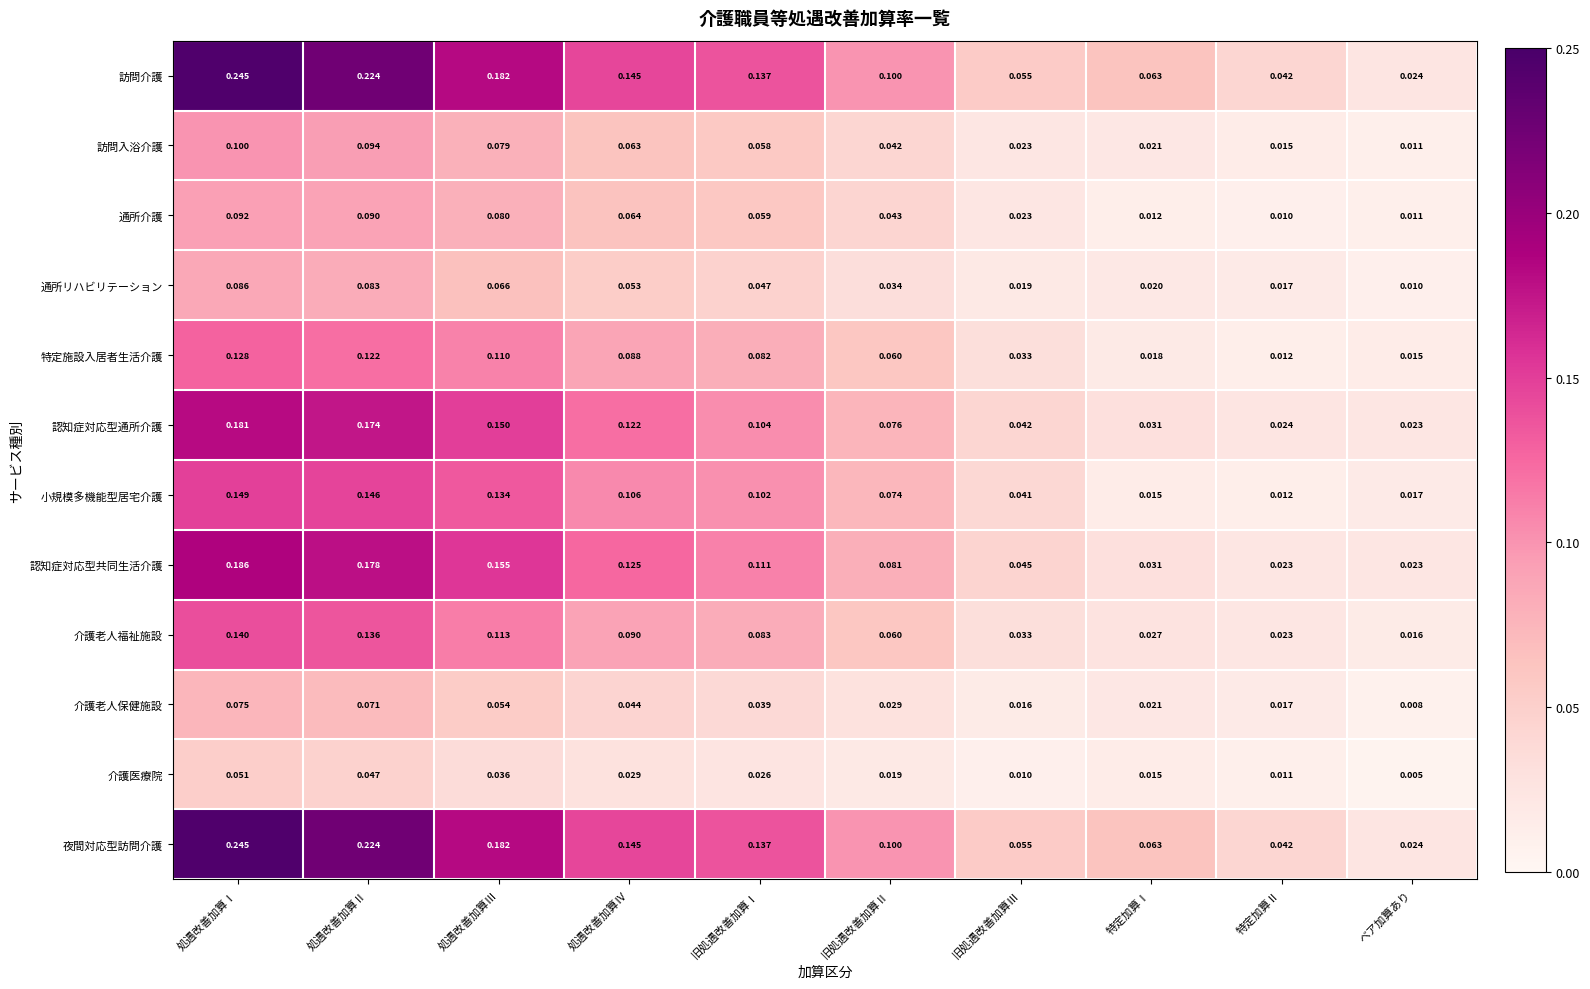

List the labels in order of 小規模多機能型居宅介護 value, smallest first.

特定加算Ⅱ, 特定加算Ⅰ, ベア加算あり, 旧処遇改善加算Ⅲ, 旧処遇改善加算Ⅱ, 旧処遇改善加算Ⅰ, 処遇改善加算Ⅳ, 処遇改善加算Ⅲ, 処遇改善加算Ⅱ, 処遇改善加算Ⅰ